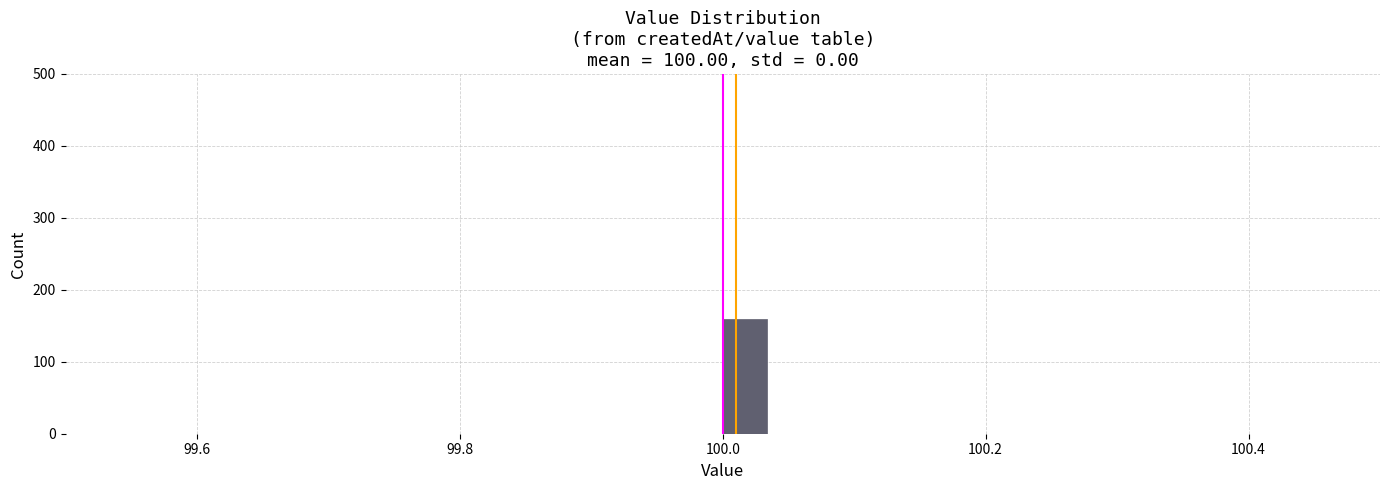

Around what value on the x-axis is the tallest bar? Give the approximate position of its centre, as read against the axis.

100.02